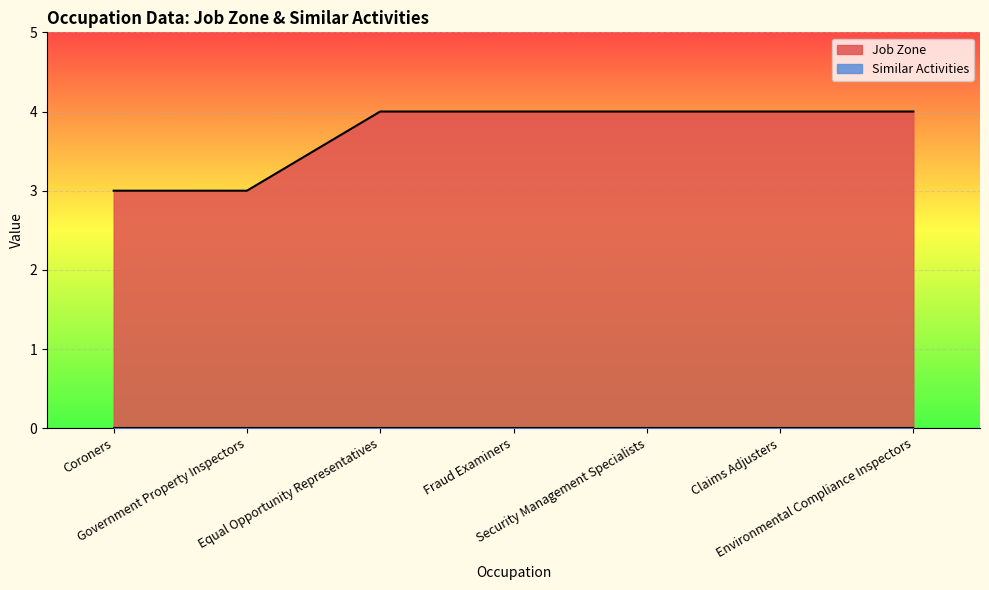

What is the ratio of the value at Coroners to the value at Fraud Examiners?

0.8